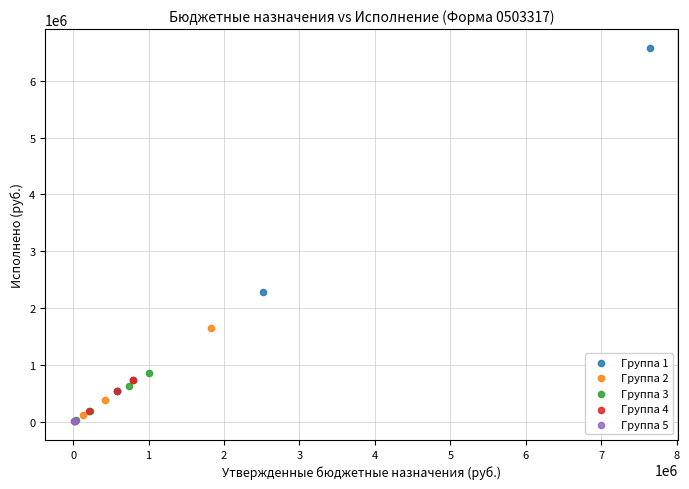

Which series has the largest Y range (max minus min)?

Группа 1